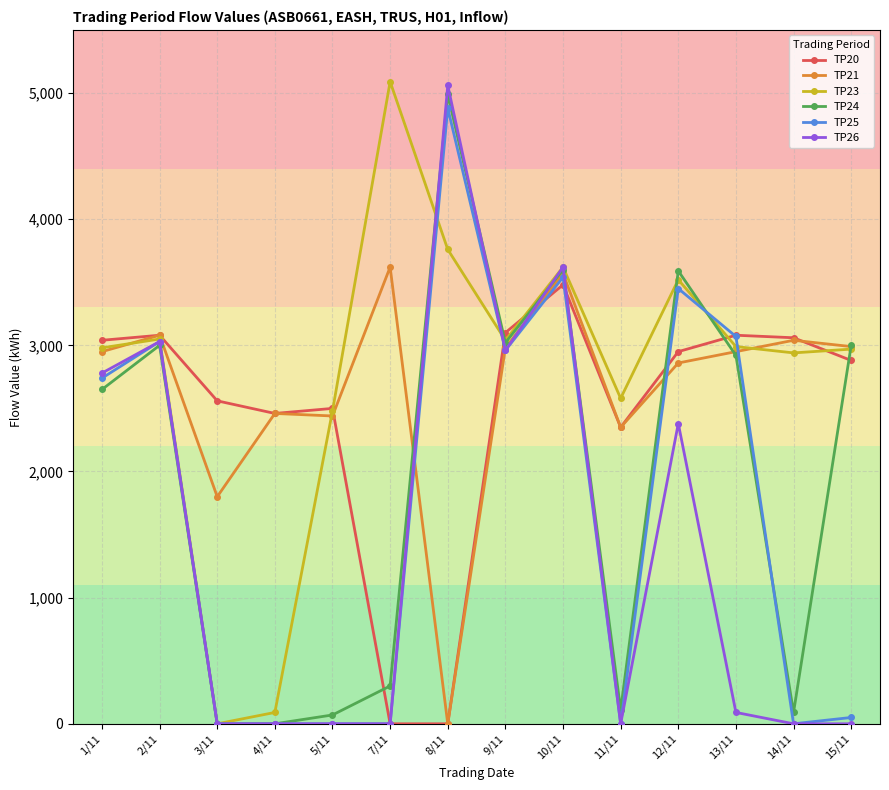

The value of TP21 at 5/11 is 734. True or false?

False